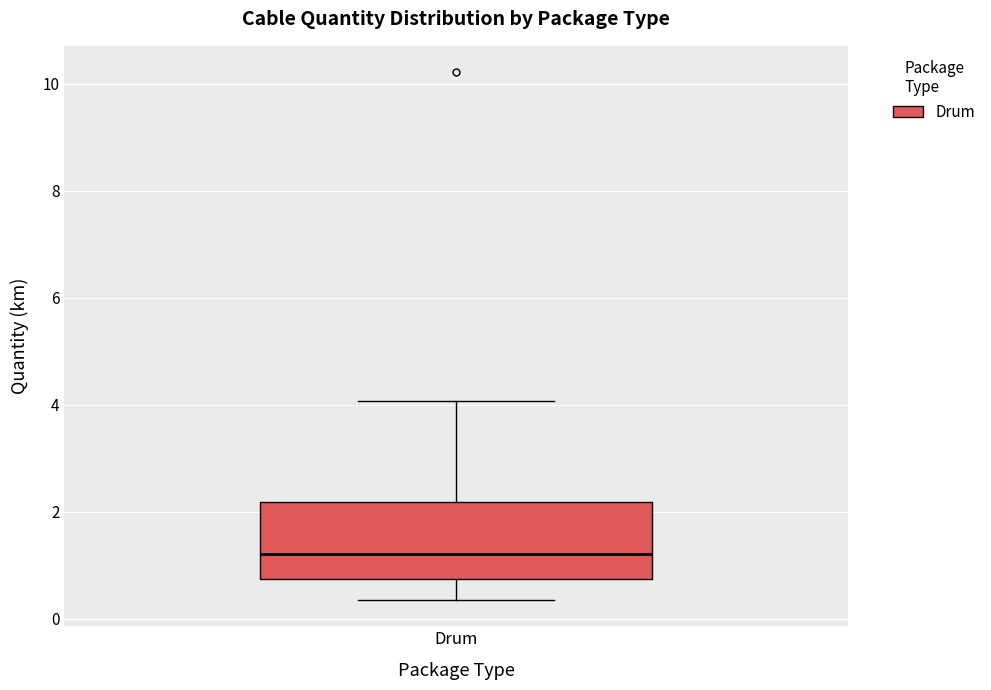

Where does the upper whisker of the box for Drum end on the y-axis? The values are not printed on the chart, so give them approximately, as read against the axis.

4.0